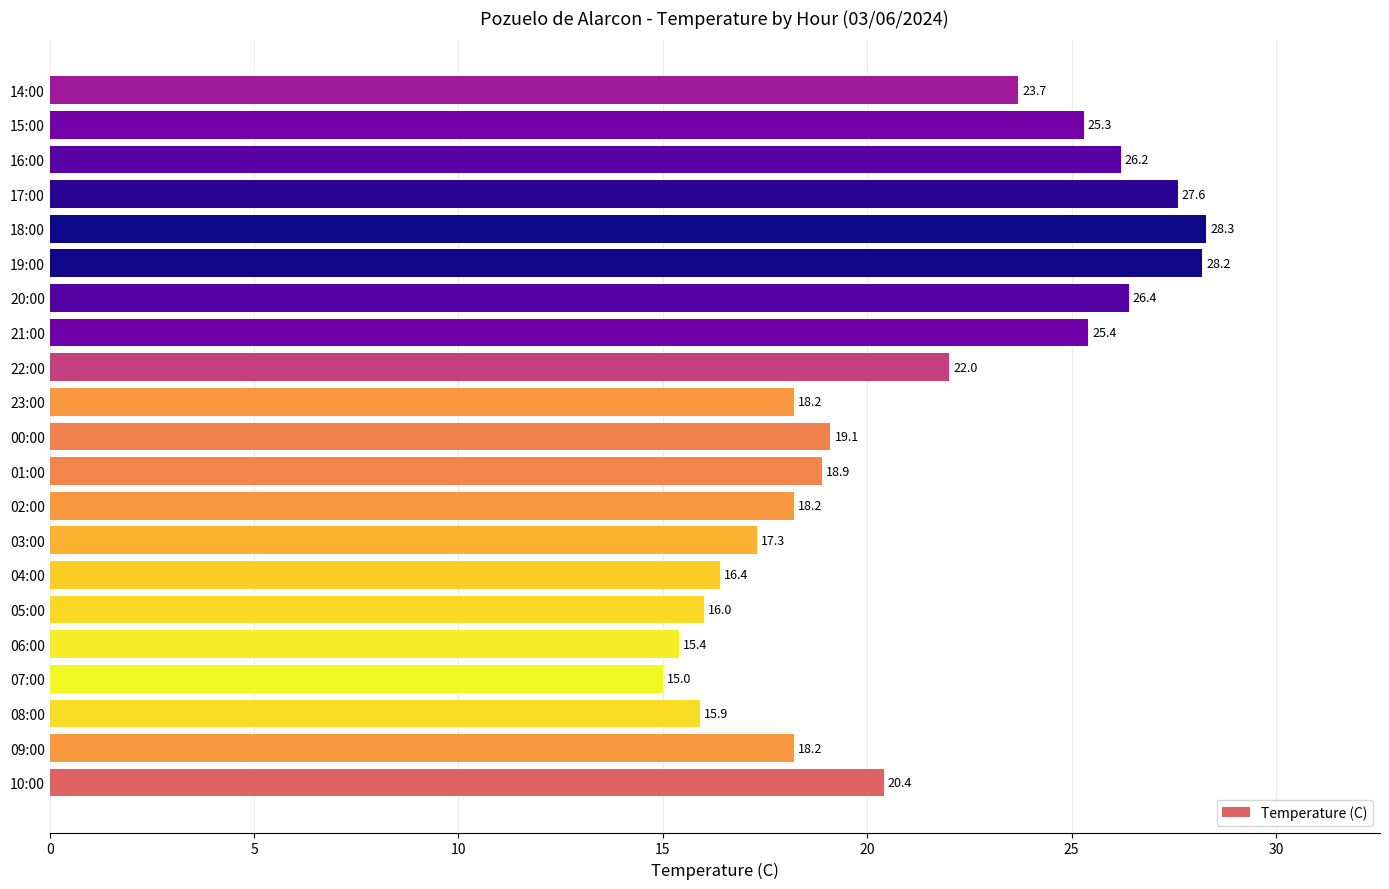

Reading bottom to top, list all the values displayed in this chart.

10:00=20.4	09:00=18.2	08:00=15.9	07:00=15.0	06:00=15.4	05:00=16.0	04:00=16.4	03:00=17.3	02:00=18.2	01:00=18.9	00:00=19.1	23:00=18.2	22:00=22.0	21:00=25.4	20:00=26.4	19:00=28.2	18:00=28.3	17:00=27.6	16:00=26.2	15:00=25.3	14:00=23.7